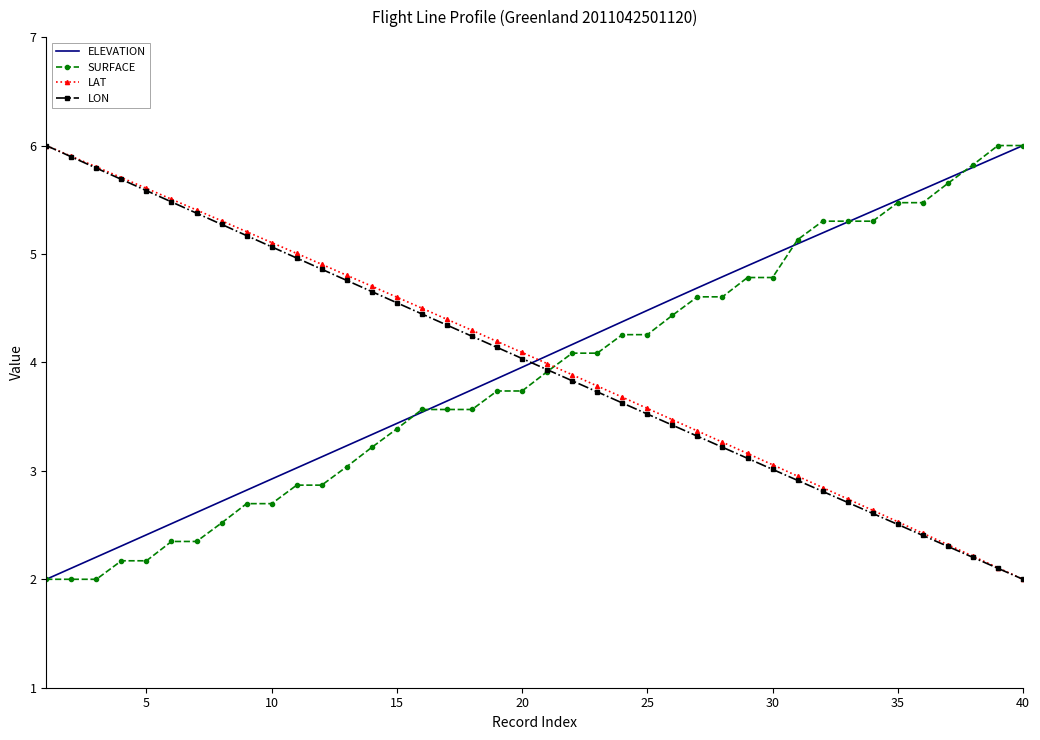

What is the sum of all LON values?

159.6